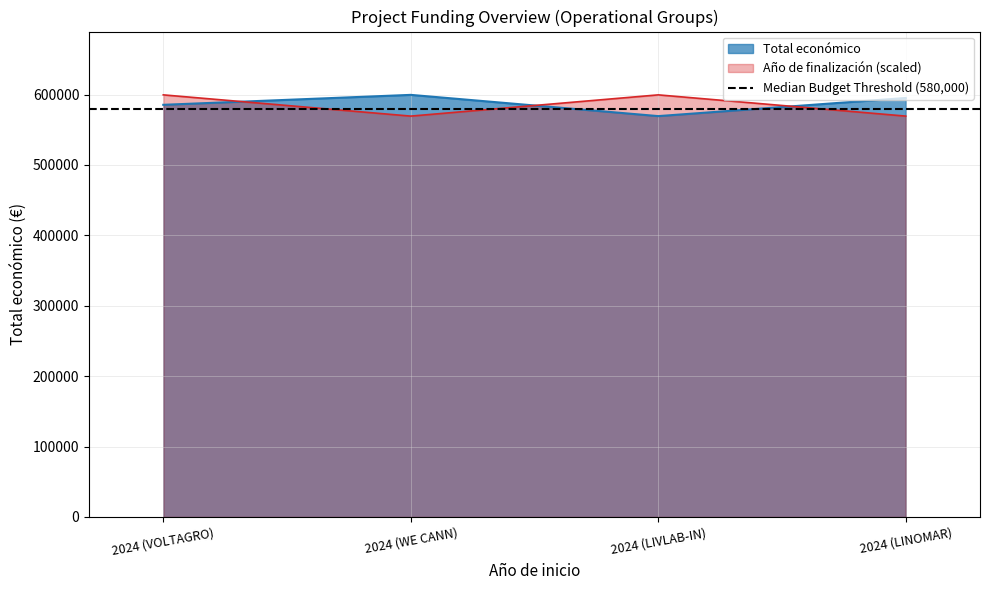

Rank the series at 2024 (LIVLAB-IN) from highest to lowest value.

Año de finalización, Total económico